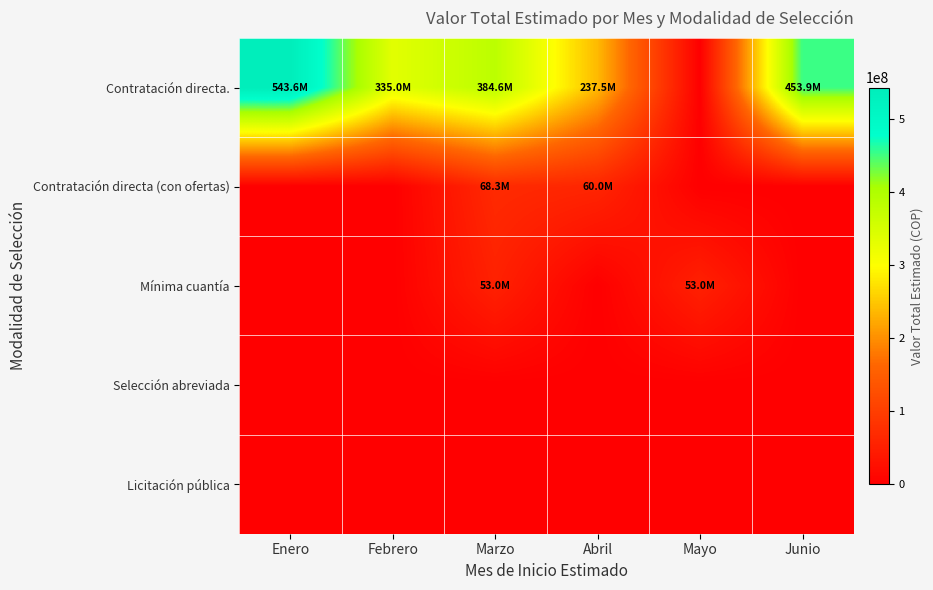

Reading left to right, list all the values displayed in this chart.

Contratación directa.: Enero=543566569	Febrero=335031288	Marzo=384621312	Abril=237463840	Mayo=0	Junio=453947138
Contratación directa (con ofertas): Enero=0	Febrero=0	Marzo=68257000	Abril=60000000	Mayo=0	Junio=0
Mínima cuantía: Enero=0	Febrero=0	Marzo=53000341	Abril=0	Mayo=53000341	Junio=0
Selección abreviada: Enero=0	Febrero=0	Marzo=0	Abril=0	Mayo=0	Junio=0
Licitación pública: Enero=0	Febrero=0	Marzo=0	Abril=0	Mayo=0	Junio=0